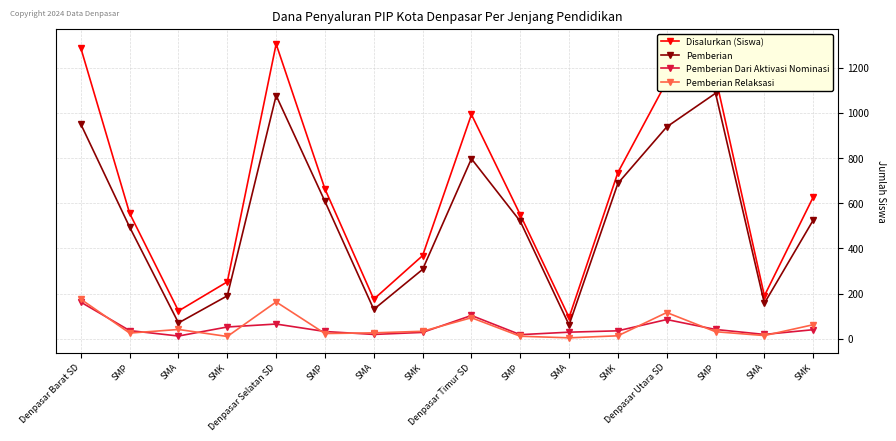

Between SMA and SMA, which is larger?

SMA